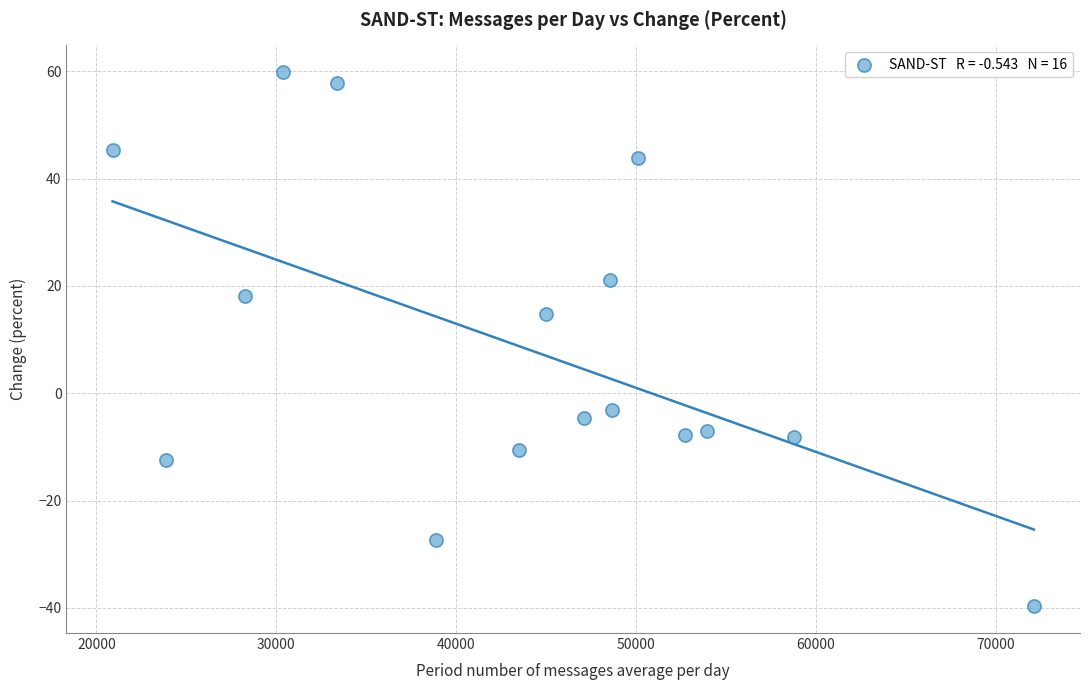

What is the range of Y values (max minus min)?

99.6